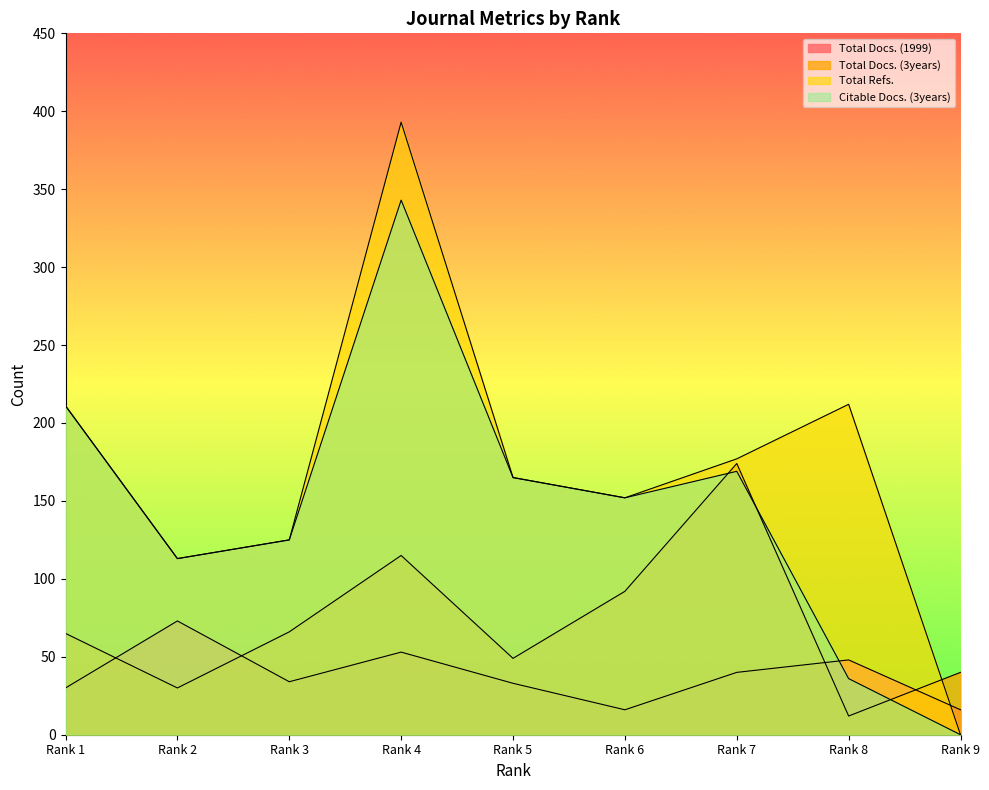

Where is Total Docs. (3years) nearest to the value 93?

Rank 6